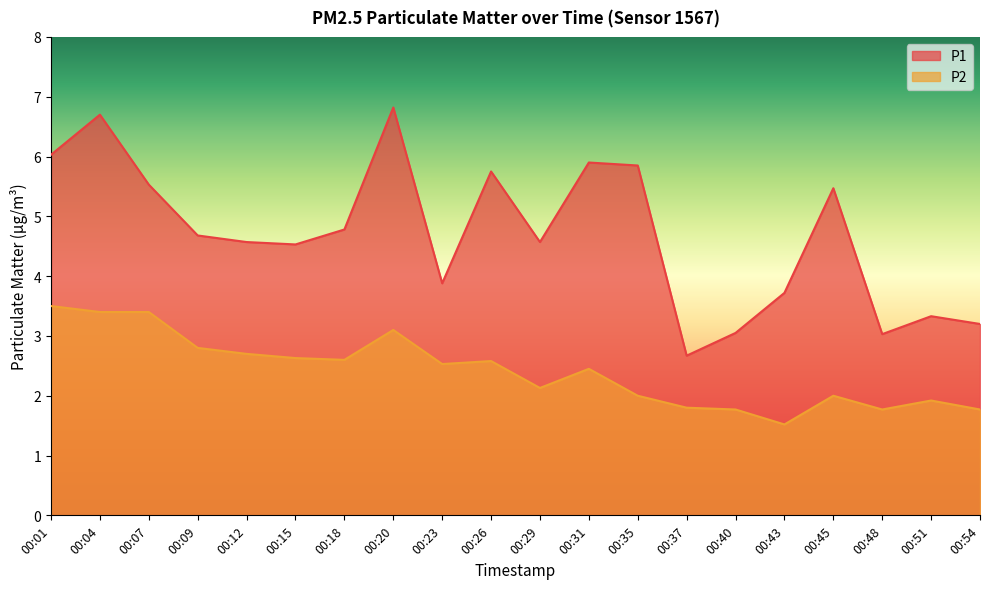

Read the P2 value at 00:51.

1.9